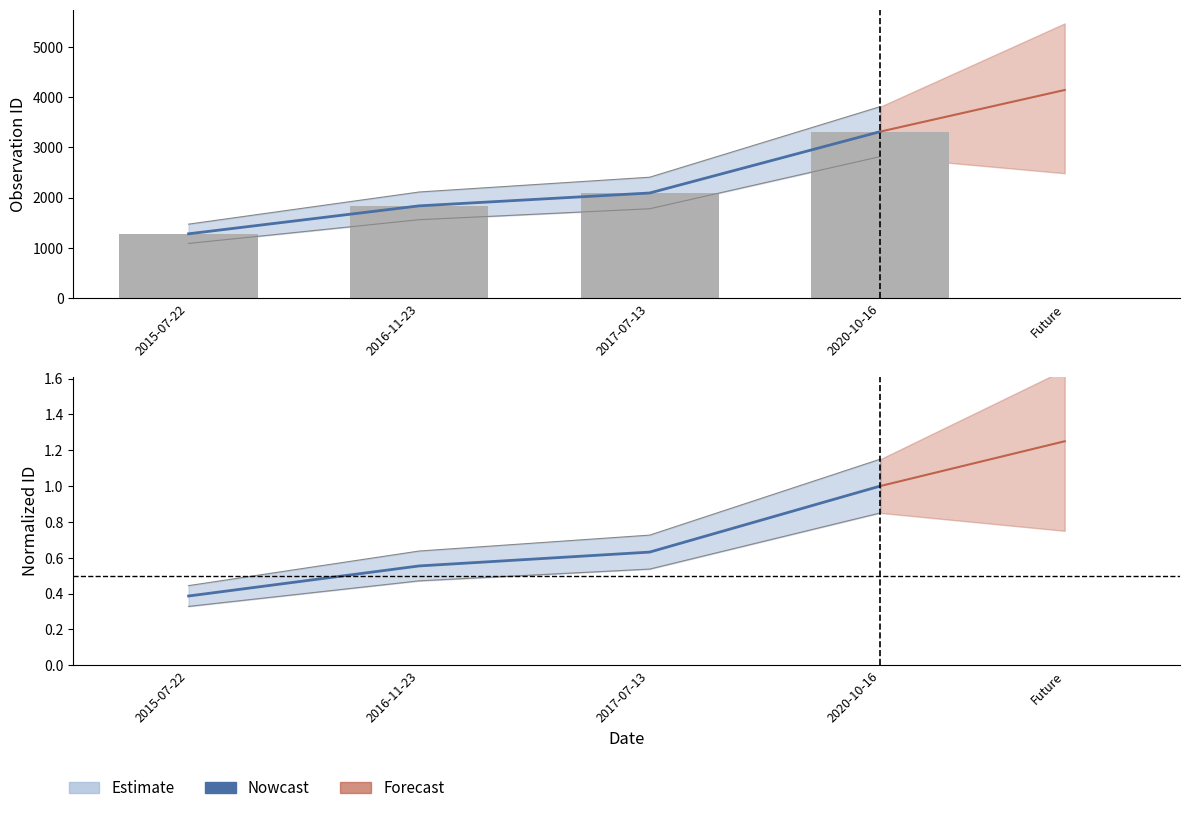

What is the difference between the maximum and minimum values?

0.5